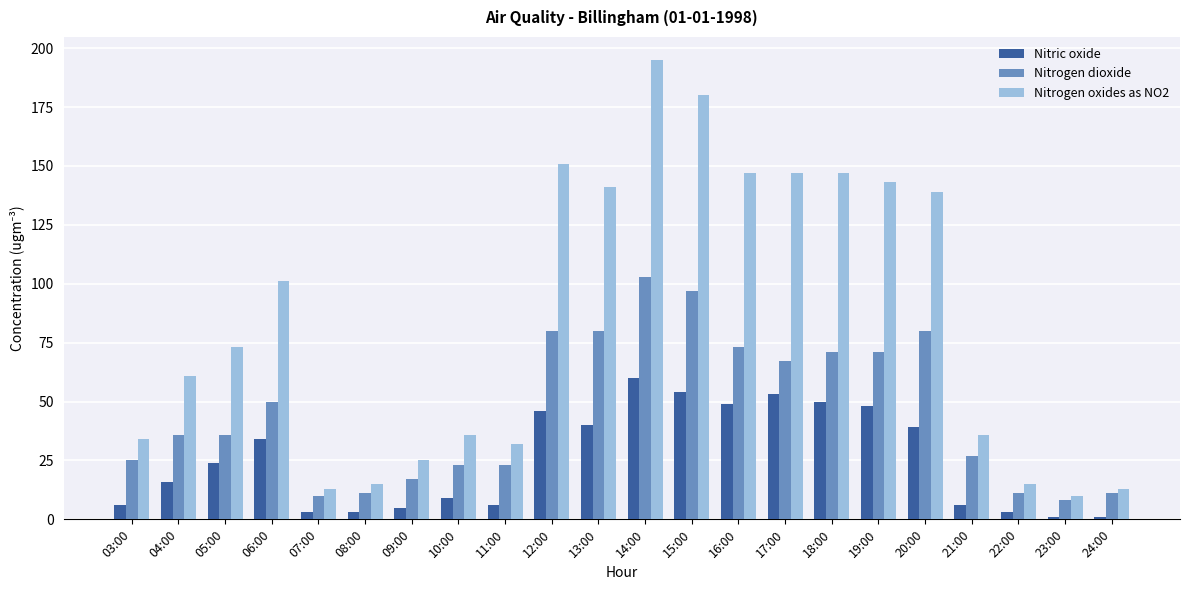

What is the label of the 15th bar from the right?

10:00